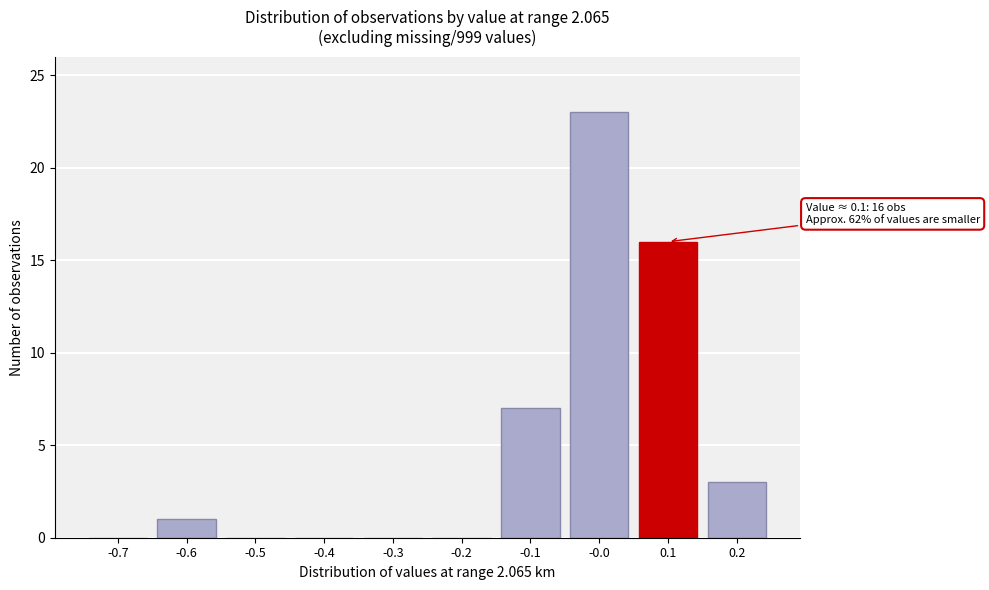

Reading left to right, transcribe all the data shown in this chart.

-0.7=0	-0.6=1	-0.5=0	-0.4=0	-0.3=0	-0.2=0	-0.1=7	-0.0=23	0.1=16	0.2=3